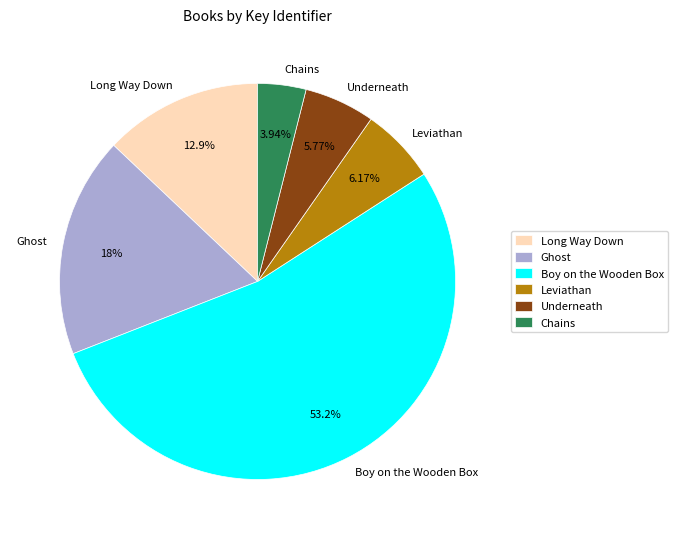

The Underneath slice represents 1% of the pie. True or false?

False